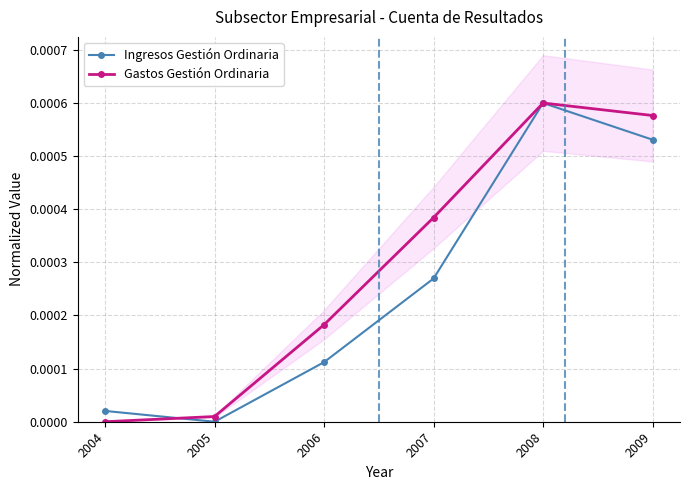

How many intersections are there between Ingresos Gestión Ordinaria and Gastos Gestión Ordinaria?

1